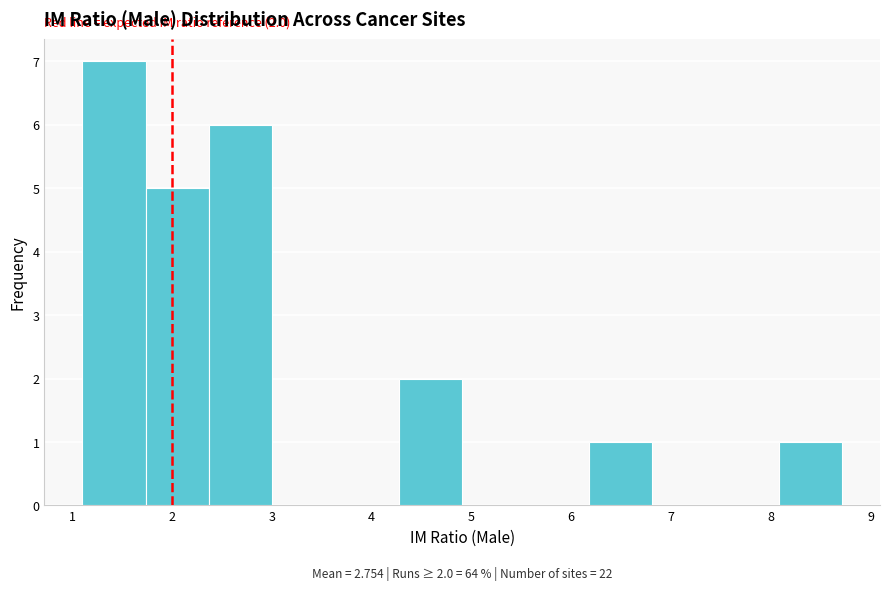

Which range on the x-axis has the tallest bar?

1.1 to 1.7